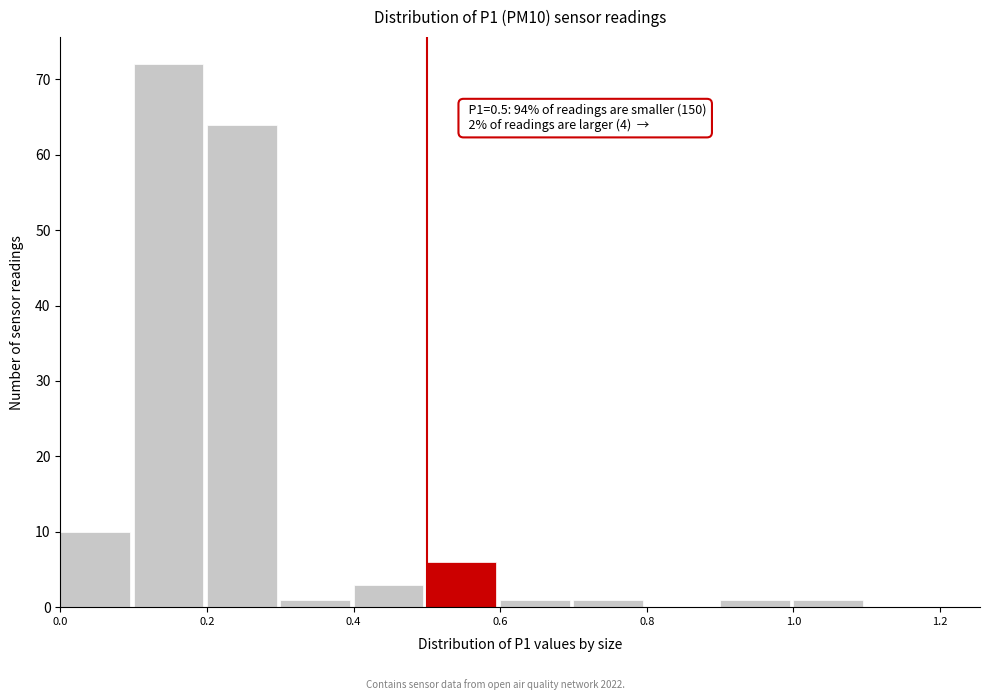

Which range on the x-axis has the tallest bar?

0.1 to 0.2